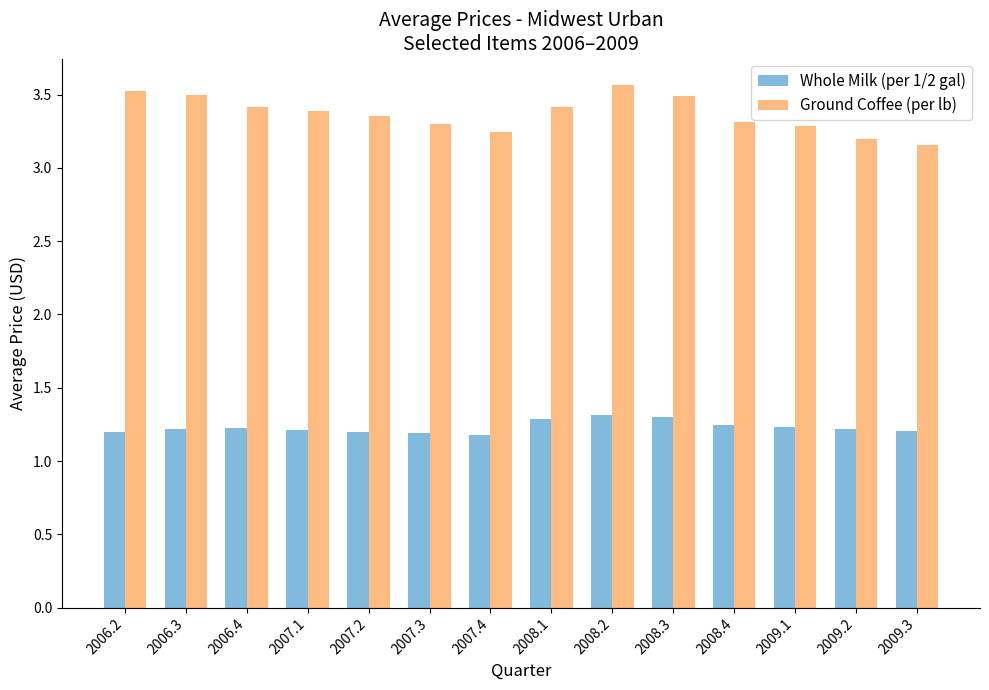

What is the highest value of the Whole Milk (per 1/2 gal) series?

1.3